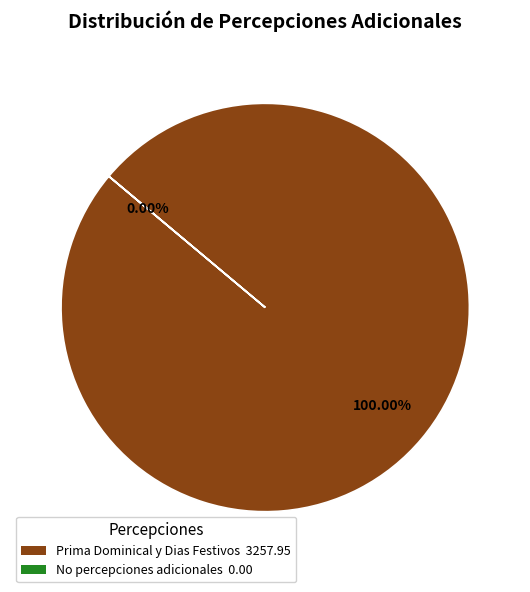

Count the number of slices in the pie.

2